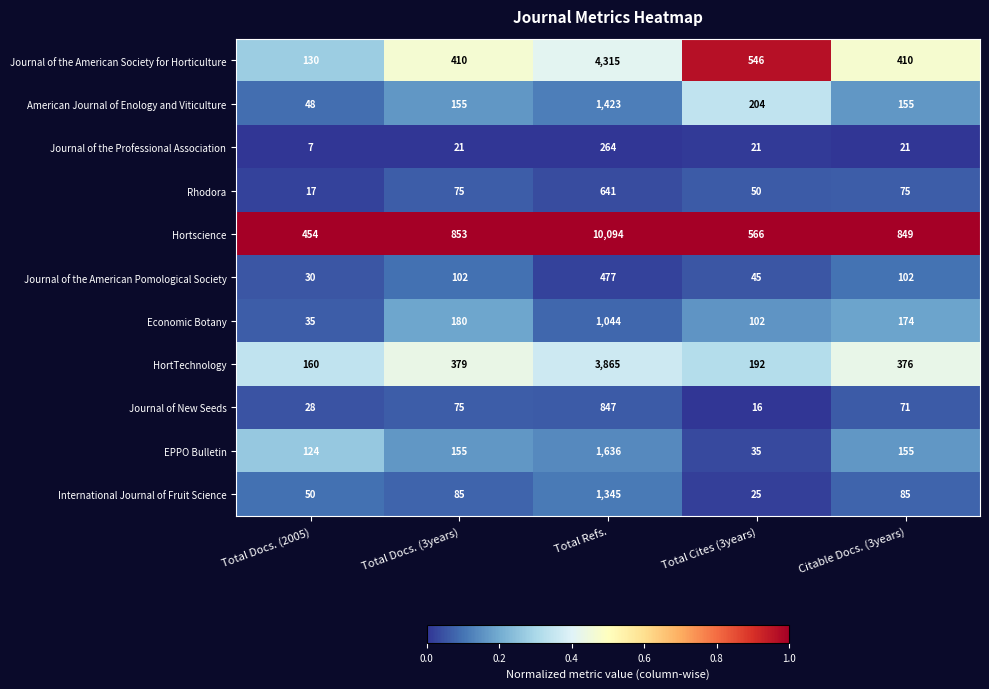

What is the difference between the highest and lowest values at Total Refs.?

1.0